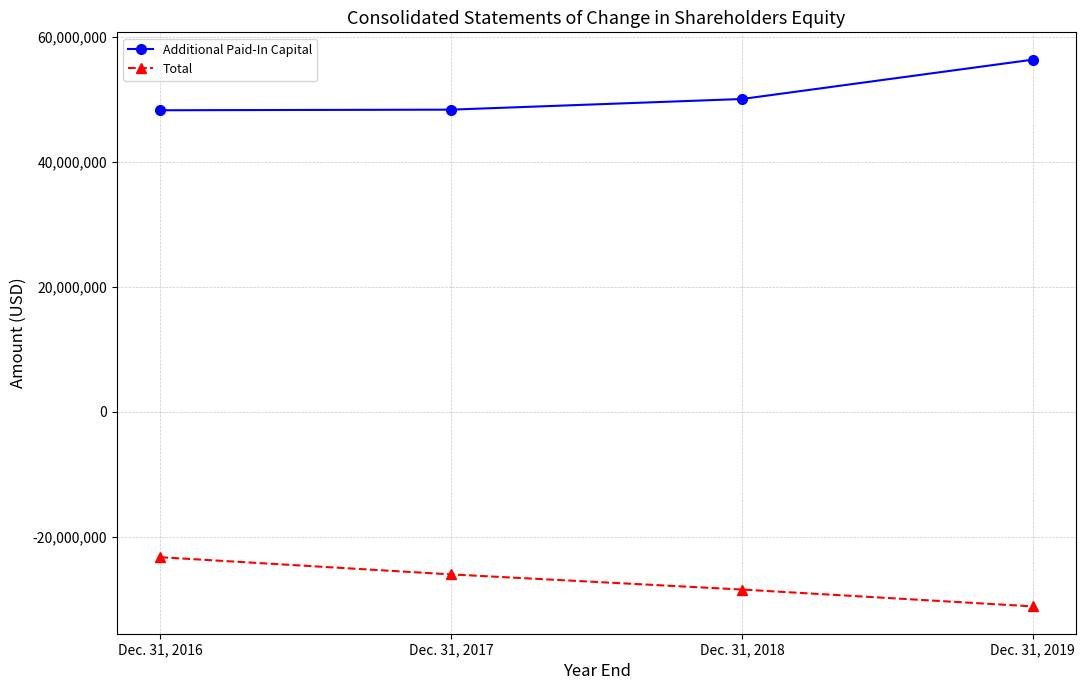

How many data points in Total are above -25976379?

1